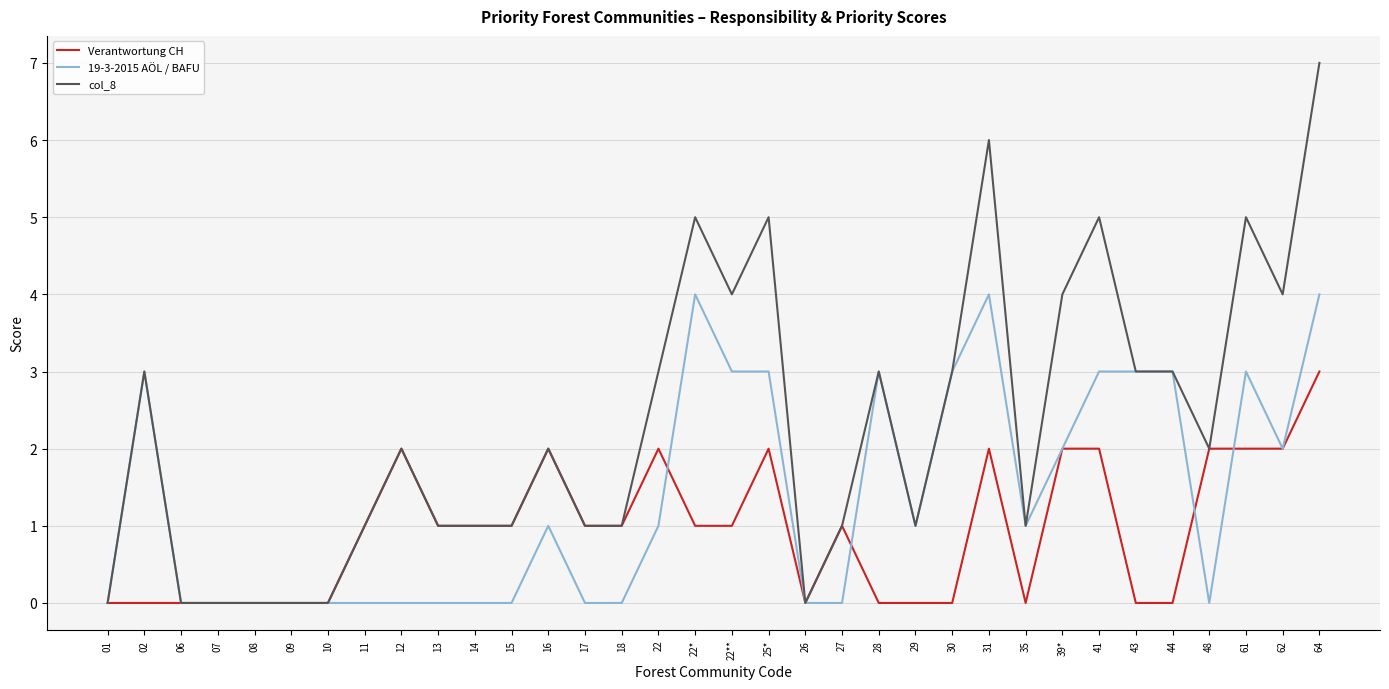

Count the number of data series in this chart.

3